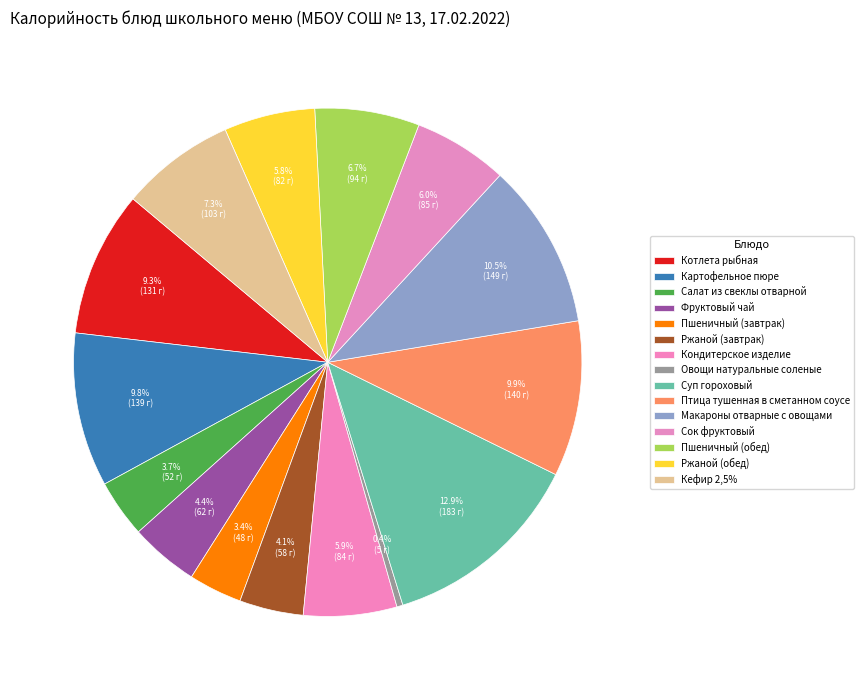

Count the number of slices in the pie.

15